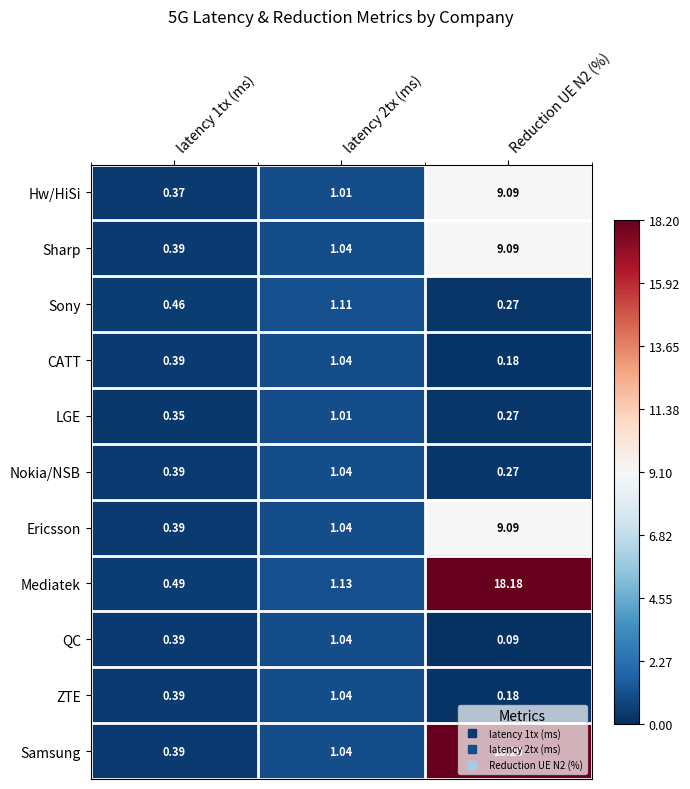

Is the value of Samsung at latency 2tx (ms) greater than the value of CATT at latency 1tx (ms)?

Yes